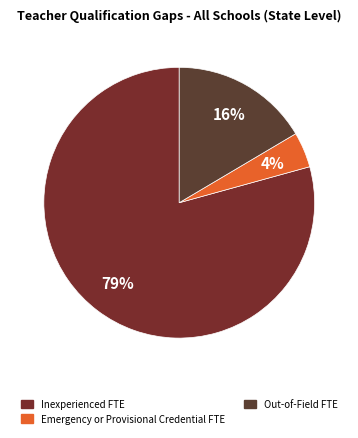

Which slice is the smallest?

Emergency or Provisional Credential FTE